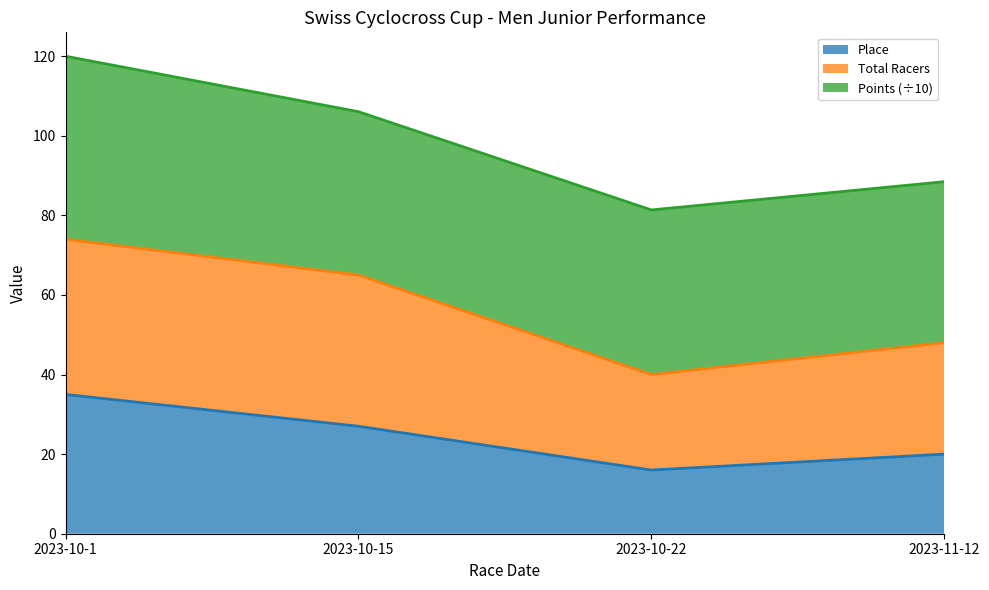

True or false: Place has a value of 16.0 at 2023-10-22.

True